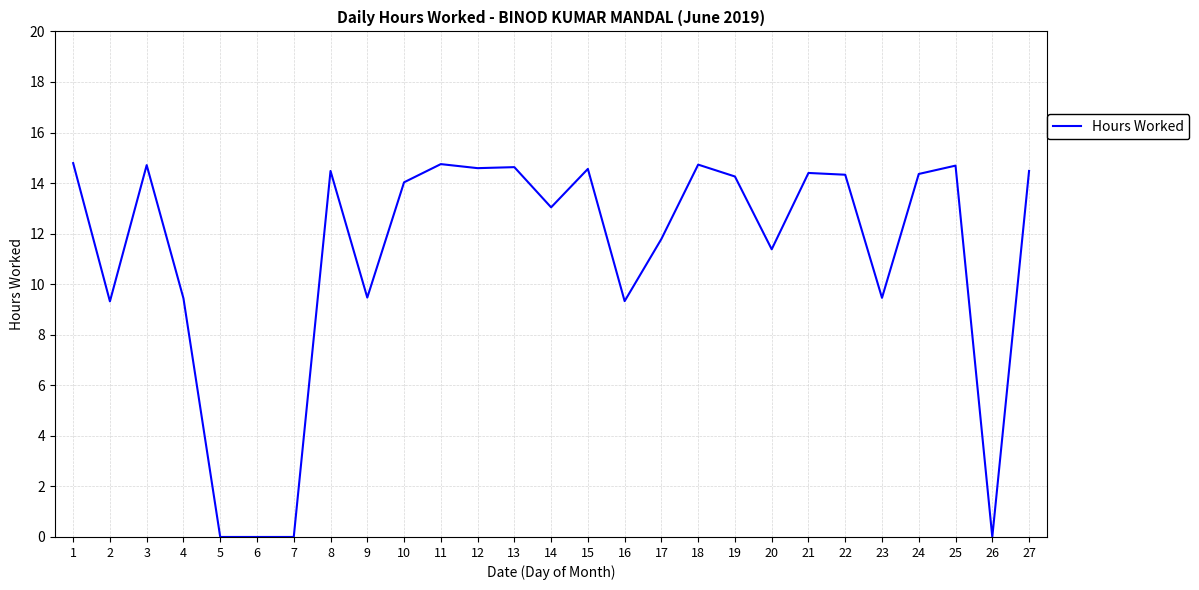

True or false: the data shows 18.9 at 21.

False